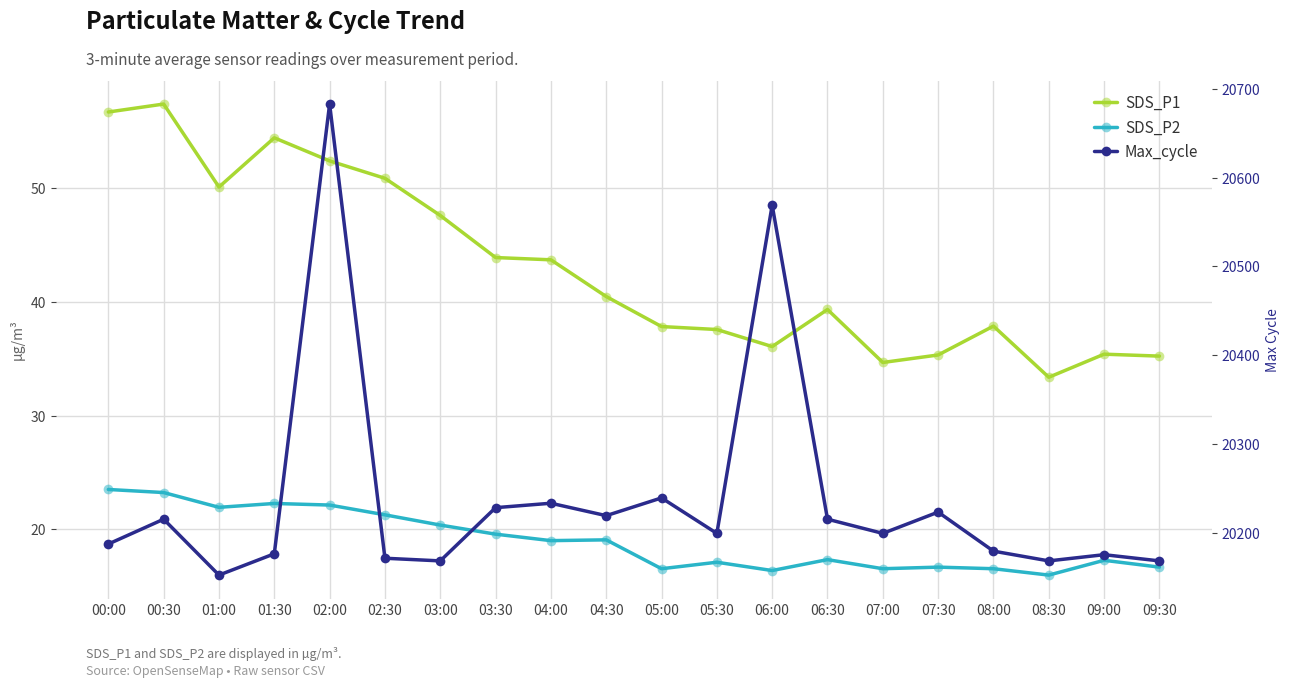

True or false: Max_cycle and SDS_P1 cross at least once.

False